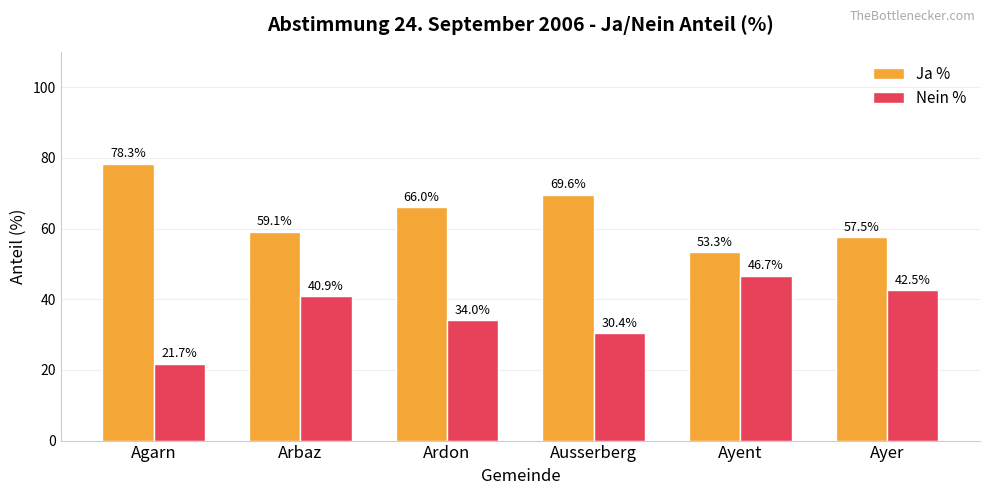

How many bars are there in total?

12